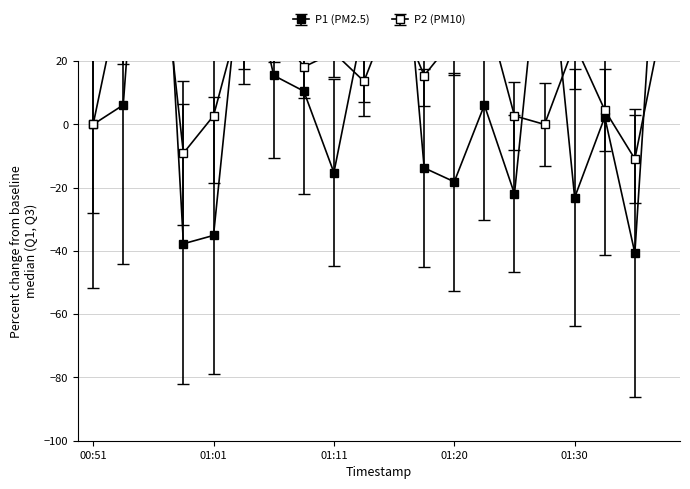

How many data points in P1 are less than 6?

10